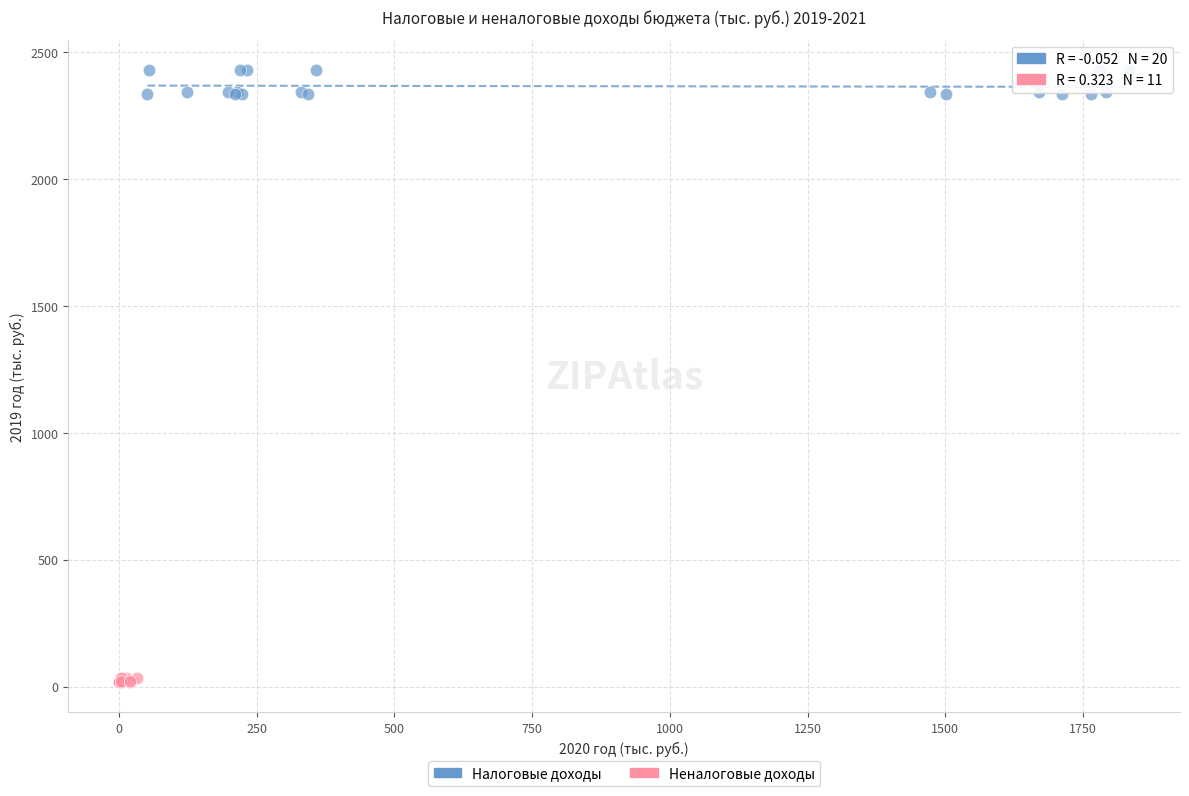

Which series has the widest spread of Y values?

Налоговые доходы